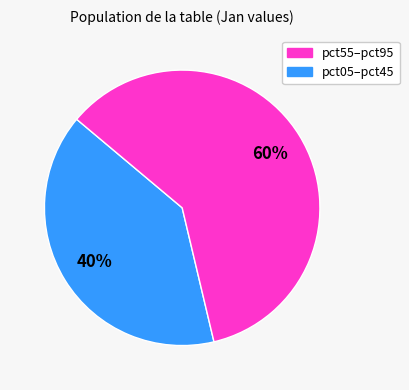

To the nearest percent, what is the average slice percentage?

50%